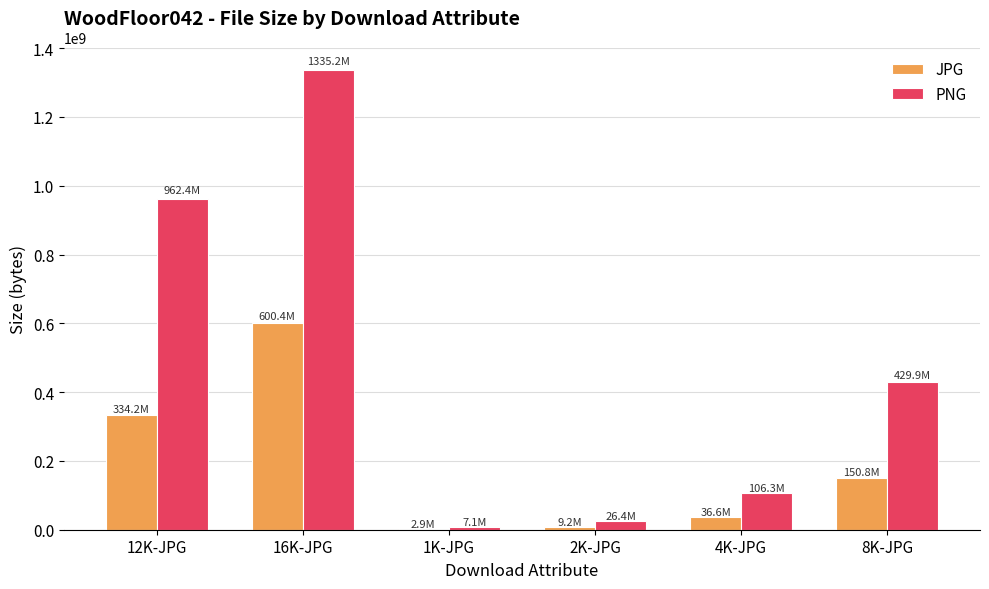

At which label does PNG reach its peak?

16K-JPG